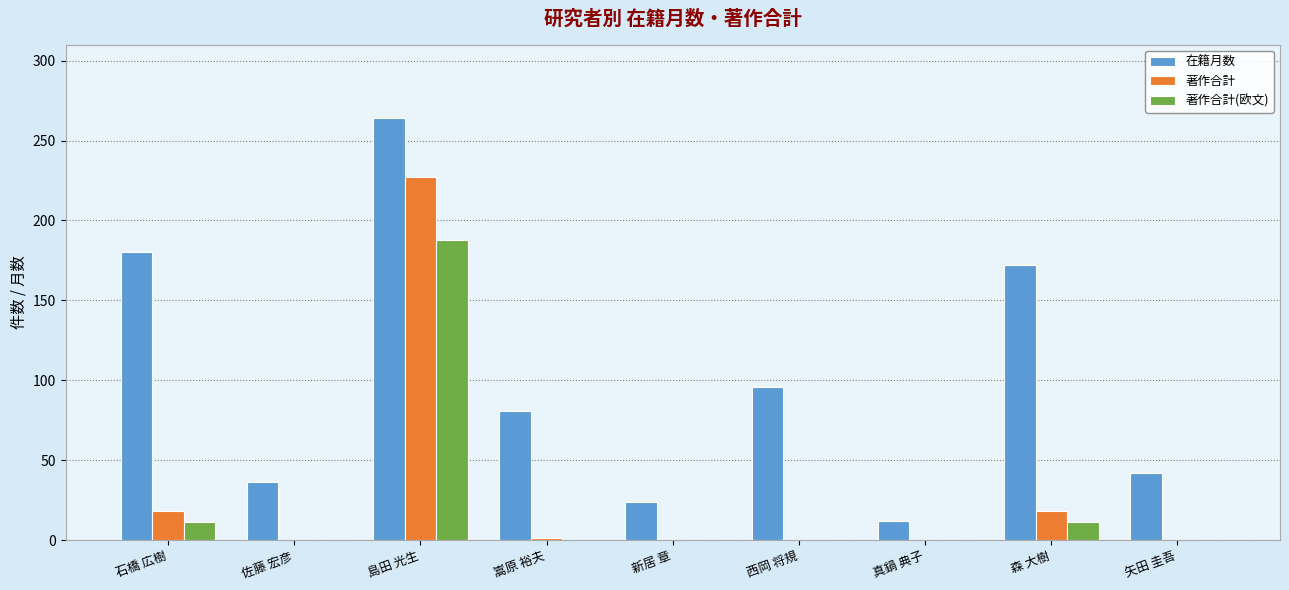

Is the value of 著作合計 at 石橋 広樹 greater than the value of 在籍月数 at 嵩原 裕夫?

No